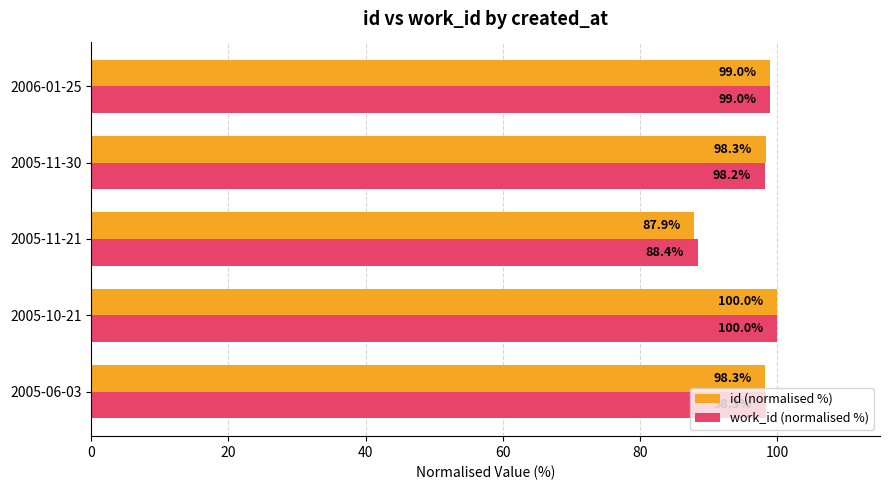

True or false: id (normalised %) has a value of 34.9 at 2005-11-21.

False